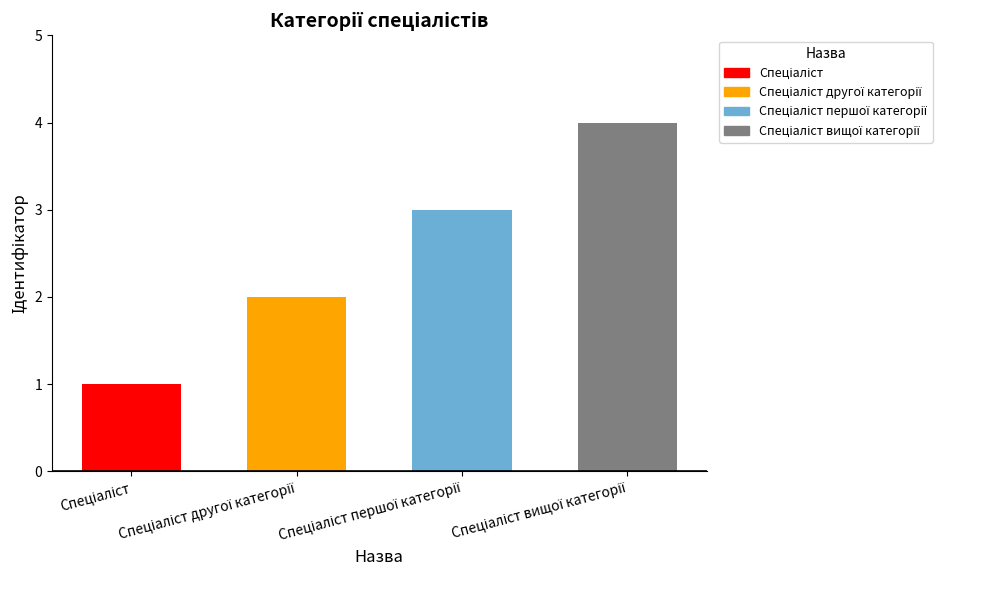

Reading left to right, extract all data points from this chart.

1	2	3	4